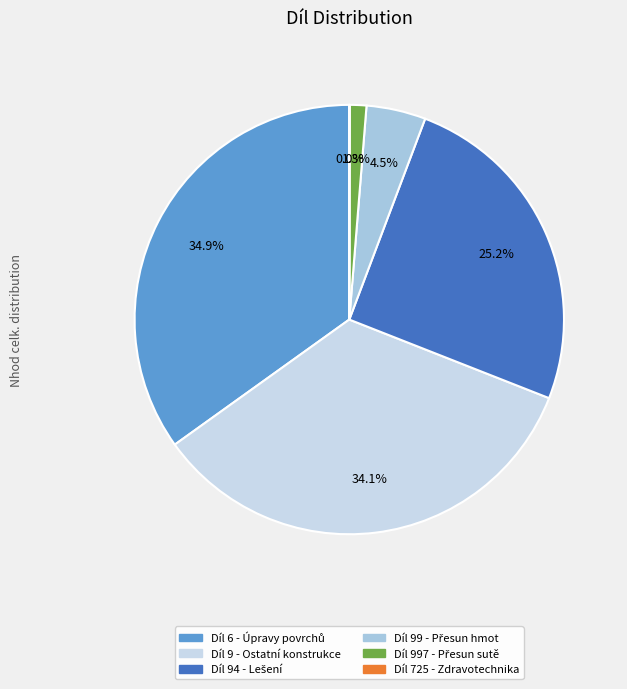

Is there any slice that represents more than half of the pie?

No